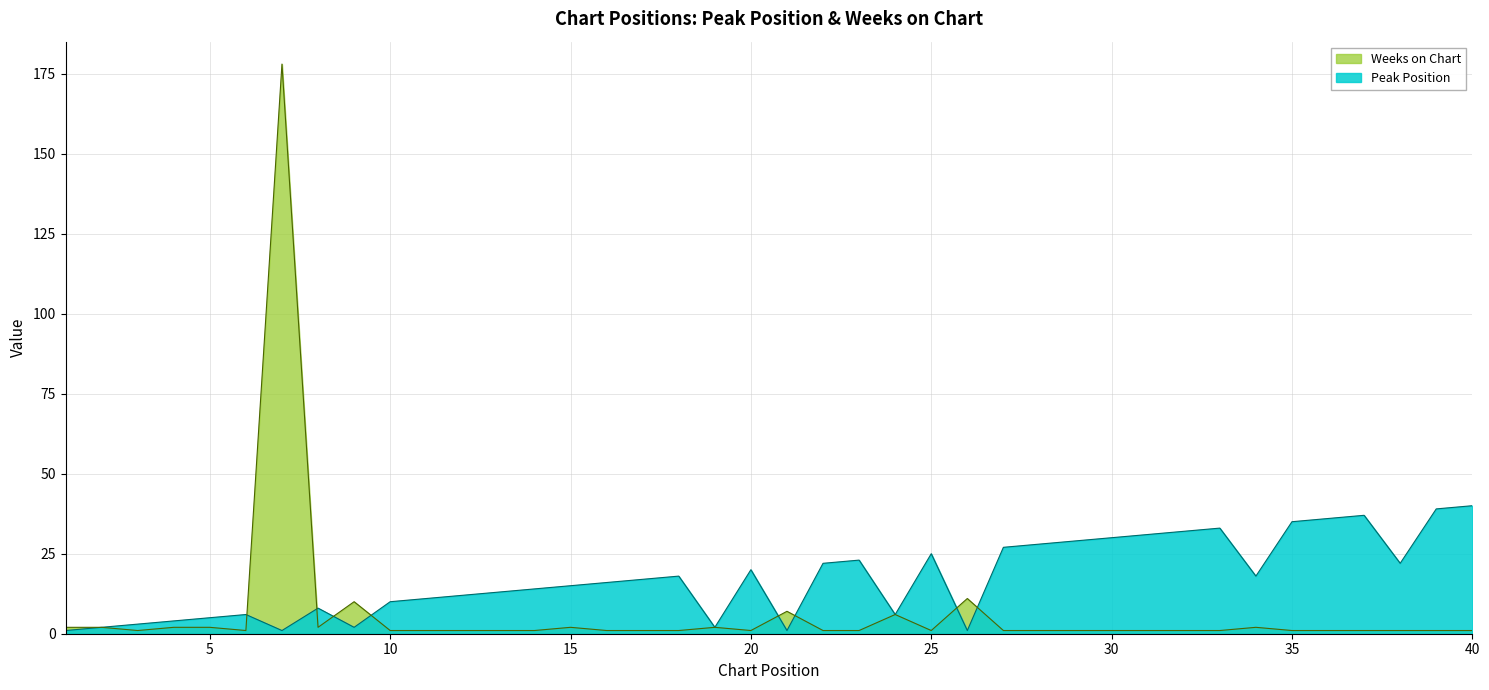

How many times do Peak Position and Weeks on Chart cross each other?

8